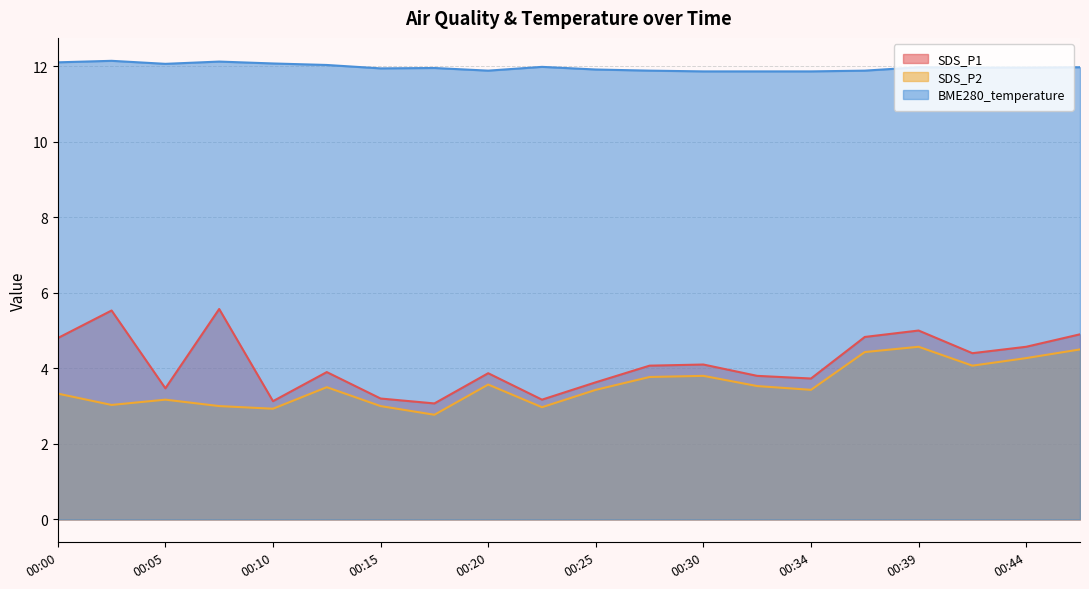

How many values in the SDS_P2 series exceed 3?

15